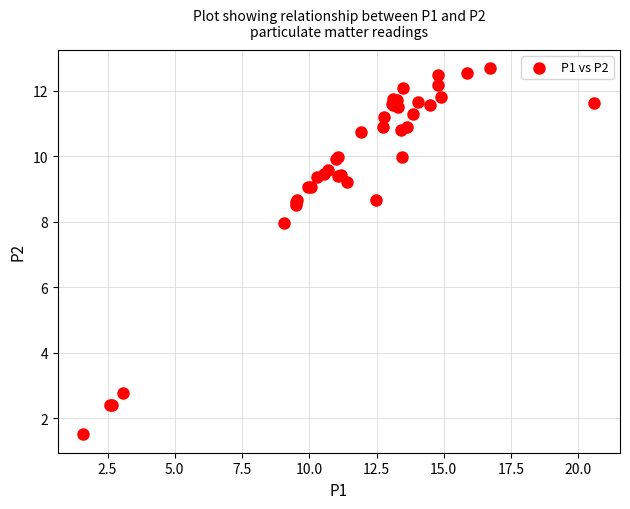

What Y value in the scatter plot is closest to 7?

8.0